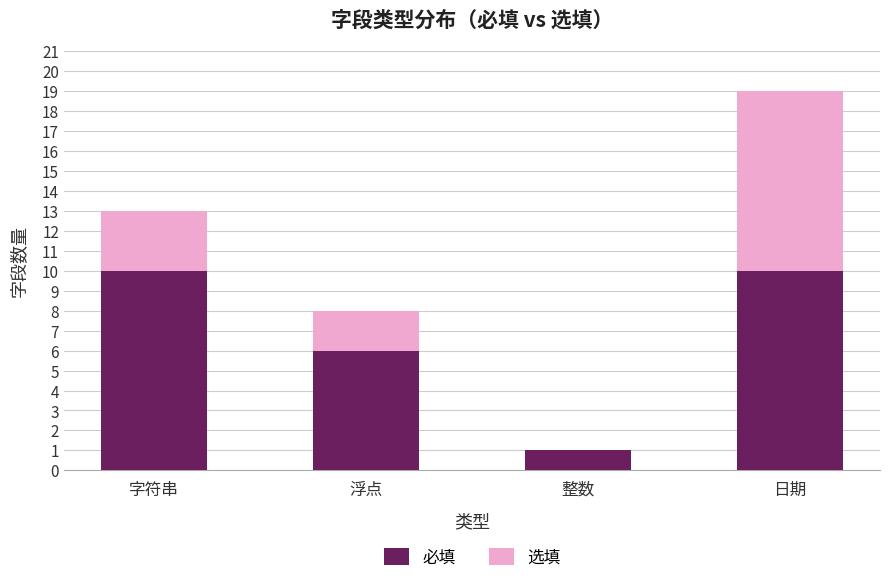

What is the maximum value for 必填?

10